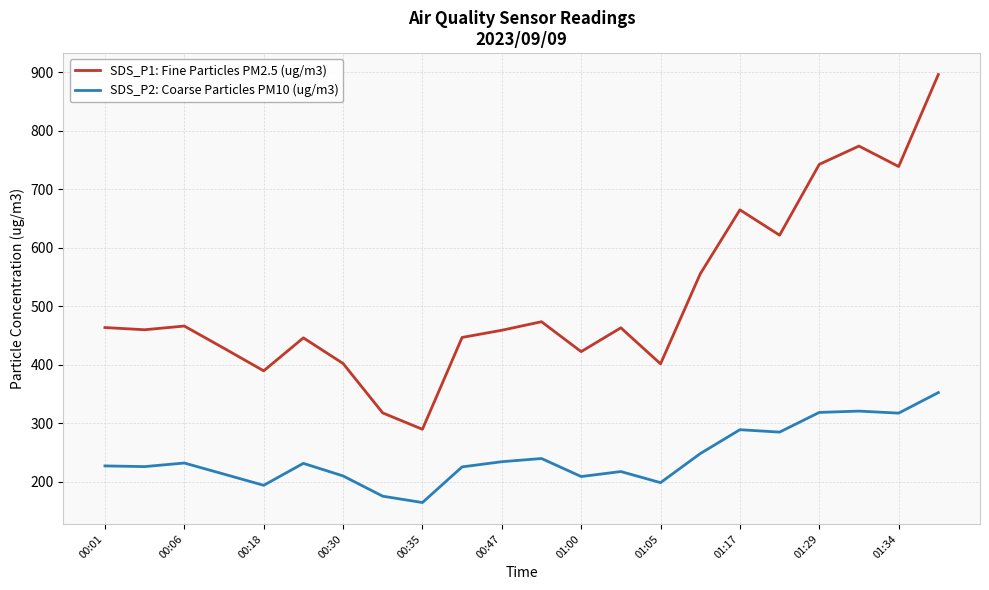

What is the maximum value for SDS_P2: Coarse Particles PM10 (ug/m3)?

352.5